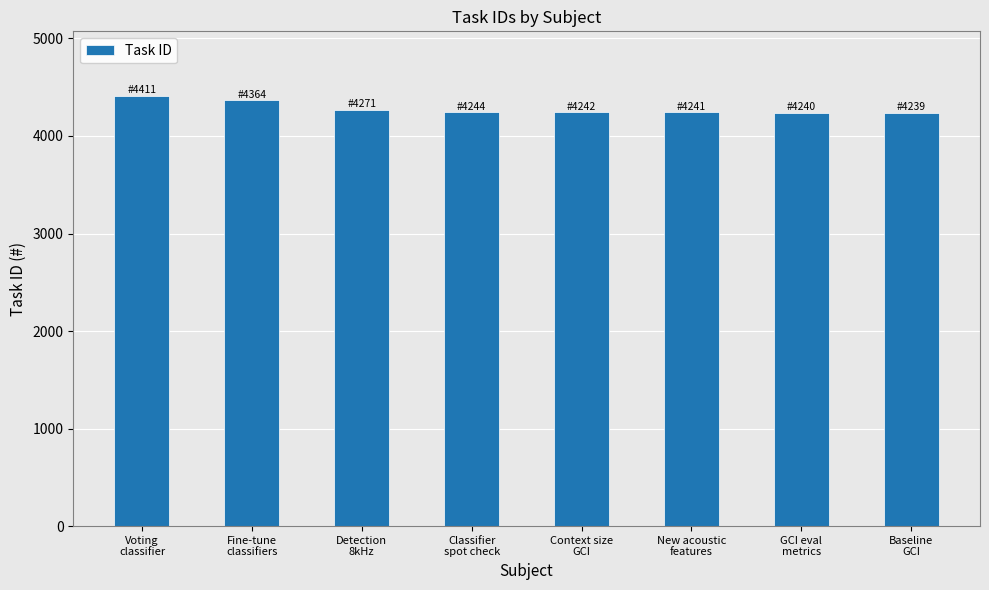

What is the label of the 2nd bar from the right?

GCI eval
metrics